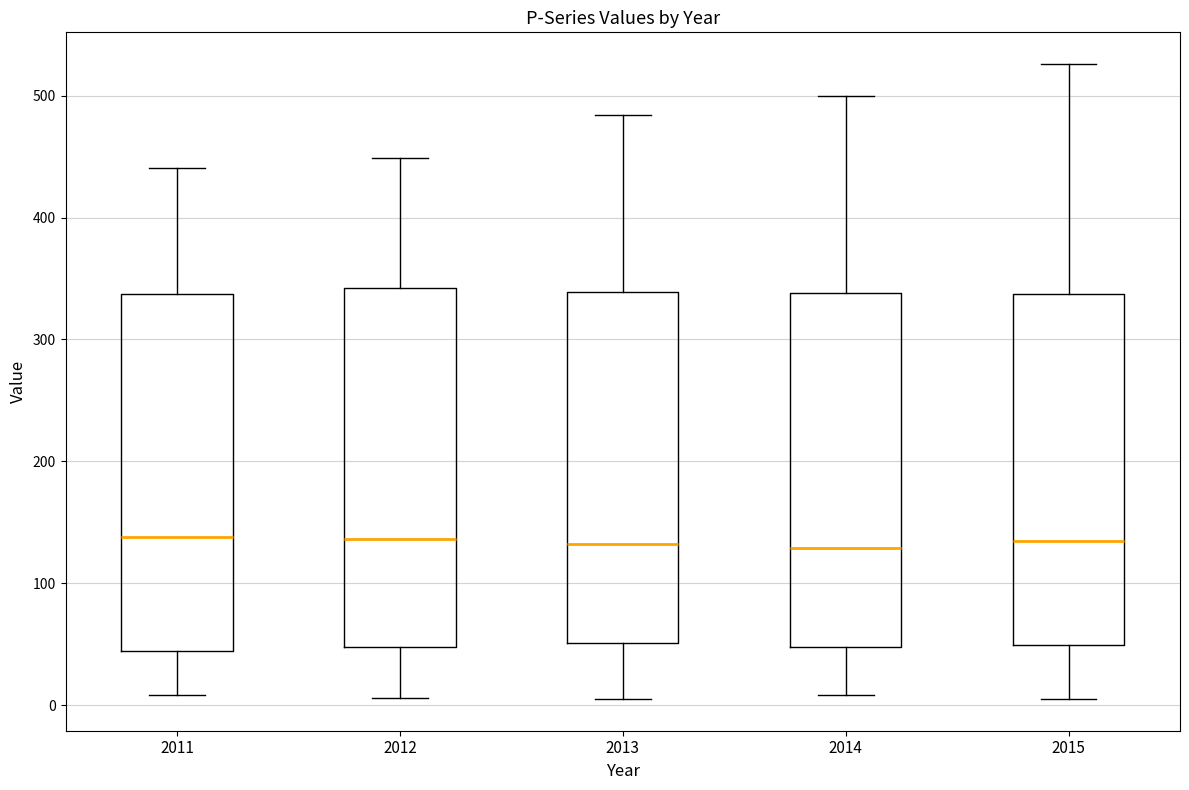

Reading left to right, read every box against the y-axis: the position of its median line, the range the box covers, and the ends of its whiskers. The values are not printed on the chart, so give them approximately, as read against the axis.

2011: median 140, box 40 to 340, whiskers 10 to 440
2012: median 140, box 50 to 340, whiskers 10 to 450
2013: median 130, box 50 to 340, whiskers 10 to 480
2014: median 130, box 50 to 340, whiskers 10 to 500
2015: median 140, box 50 to 340, whiskers 10 to 530